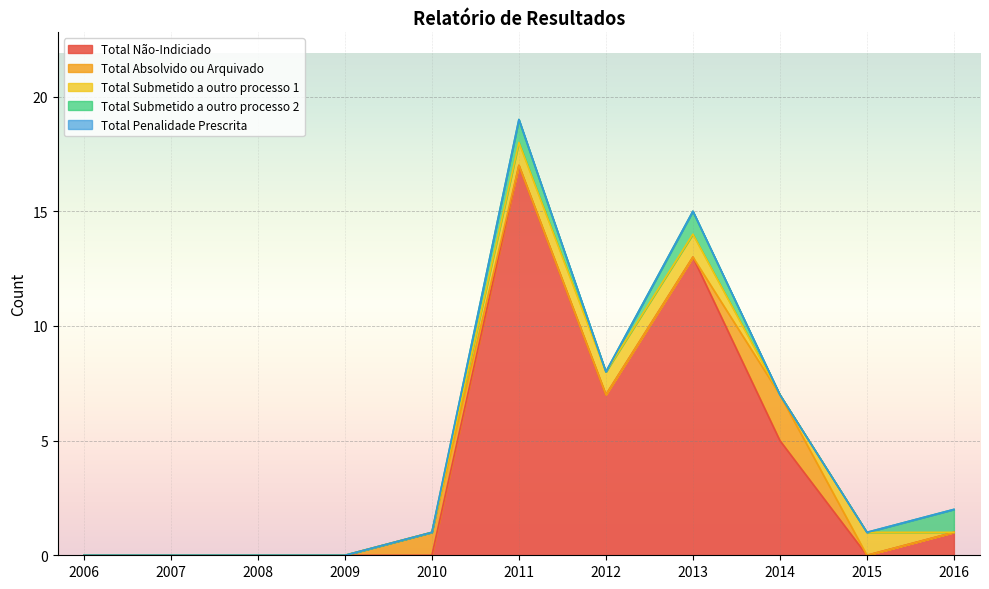

Which series ends up on top after the final intersection of Total Submetido a outro processo 2 and Total Submetido a outro processo 1?

Total Submetido a outro processo 2